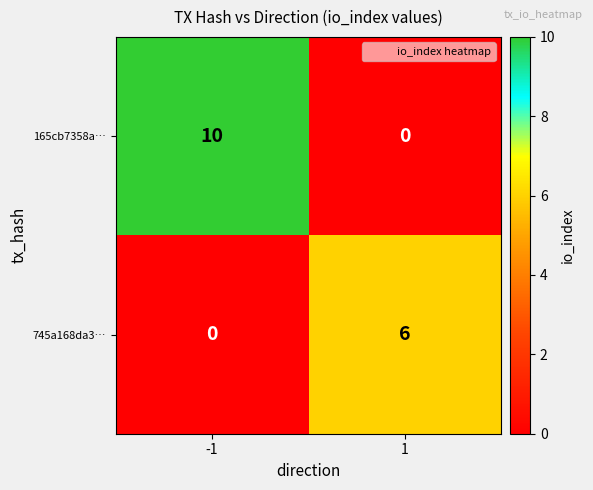

Reading right to left, transcribe all the data shown in this chart.

165cb7358a…: 1=0	-1=10
745a168da3…: 1=6	-1=0